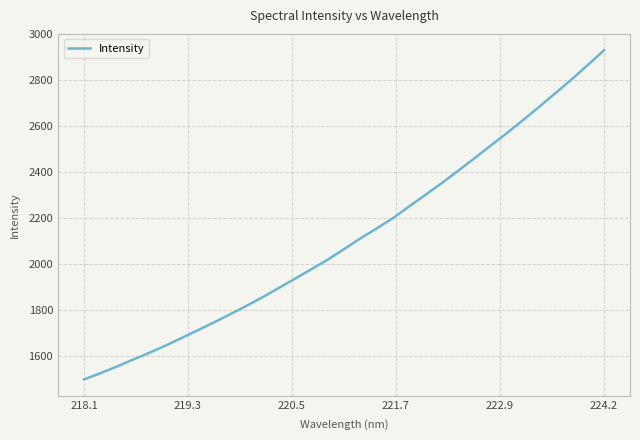

How many lines are shown in the chart?

1